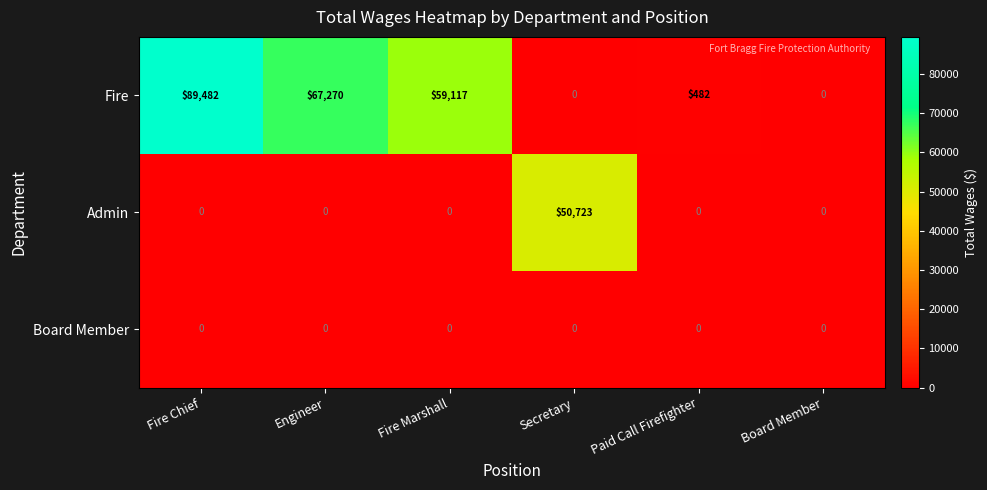

Reading left to right, extract all data points from this chart.

Fire: Fire Chief=89482	Engineer=67270	Fire Marshall=59117	Secretary=0	Paid Call Firefighter=482	Board Member=0
Admin: Fire Chief=0	Engineer=0	Fire Marshall=0	Secretary=50723	Paid Call Firefighter=0	Board Member=0
Board Member: Fire Chief=0	Engineer=0	Fire Marshall=0	Secretary=0	Paid Call Firefighter=0	Board Member=0